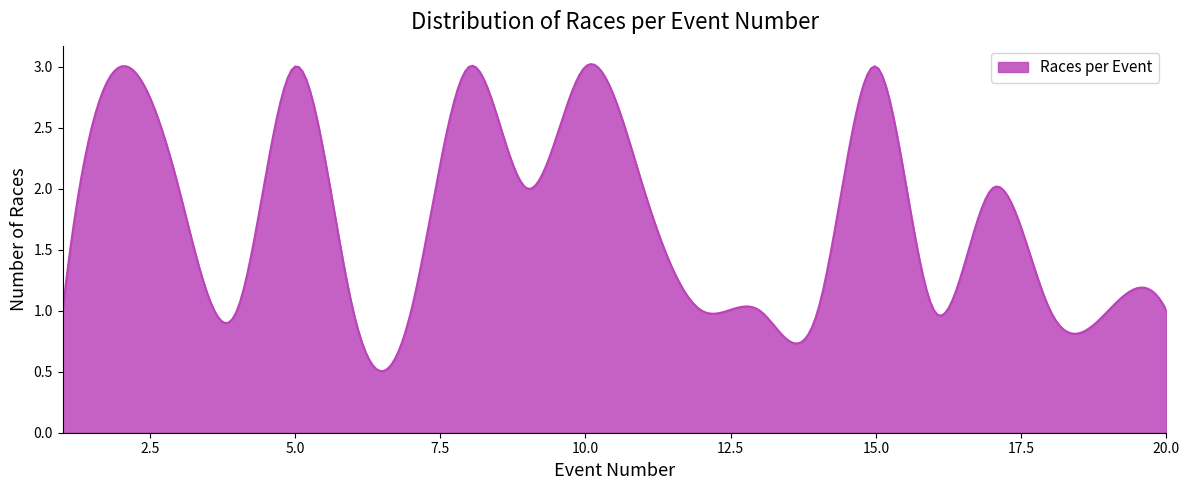

What is the sum of all values?

527.1